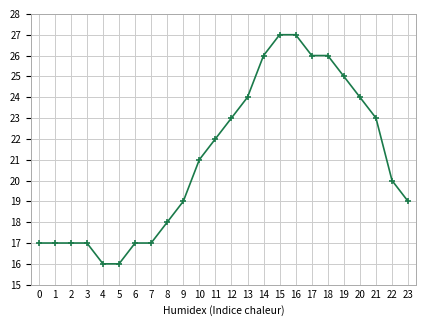

What is the smallest value displayed?

16